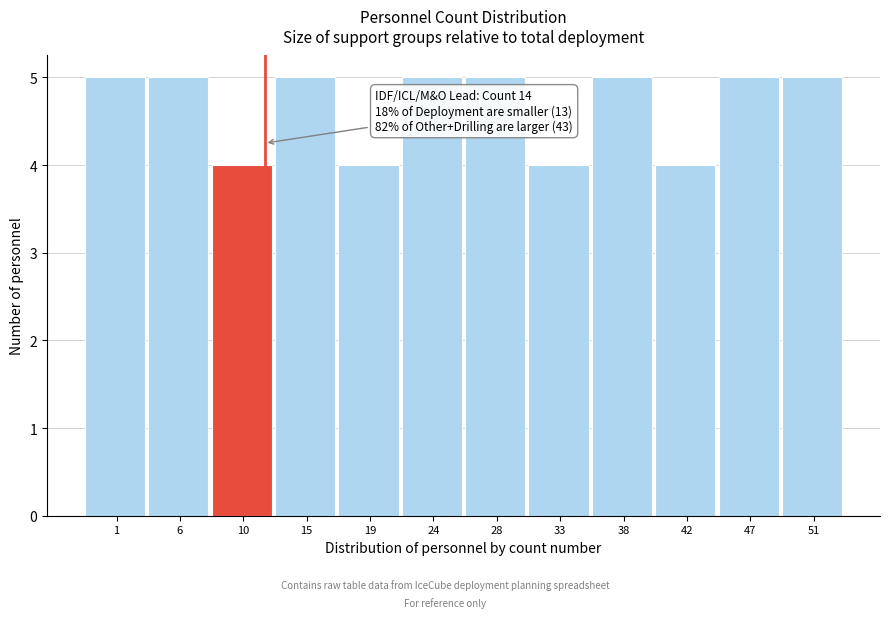

Reading left to right, what are all the values shown in this chart?

5	5	4	5	4	5	5	4	5	4	5	5